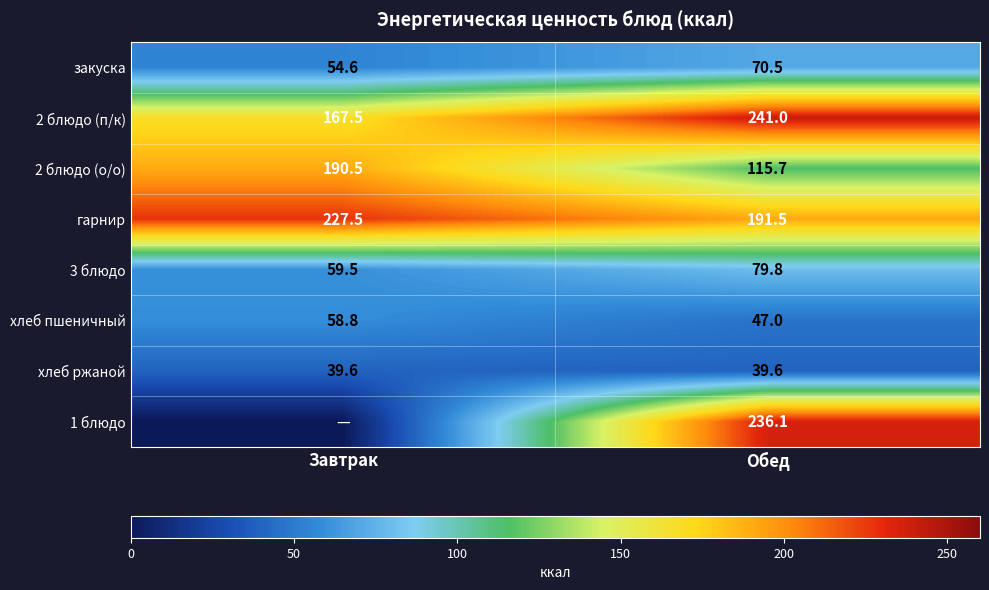

What is the total value across all series at Обед?

1021.2